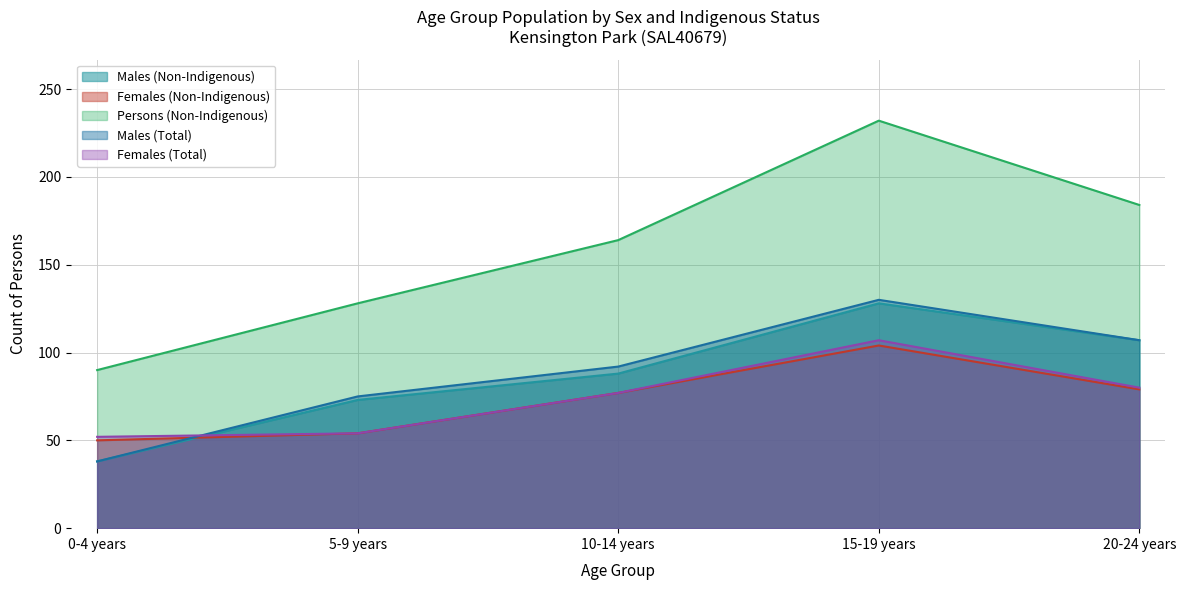

Count the number of data series in this chart.

5